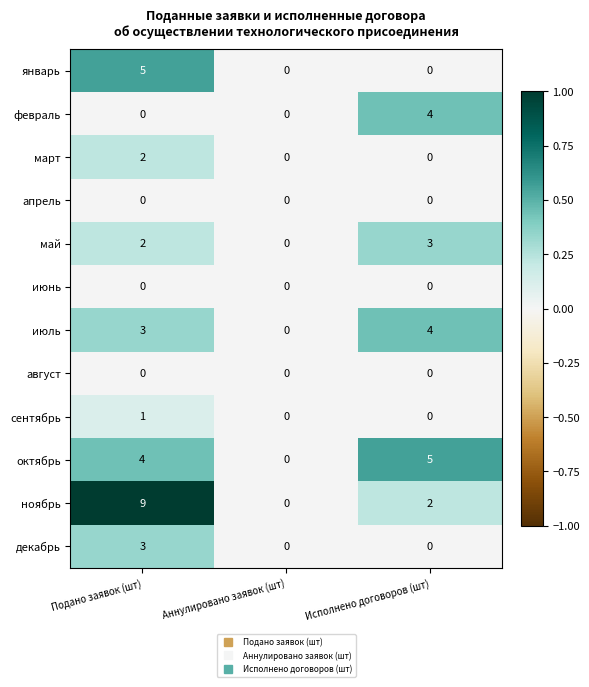

Is it true that сентябрь equals 0 at Исполнено договоров (шт)?

True